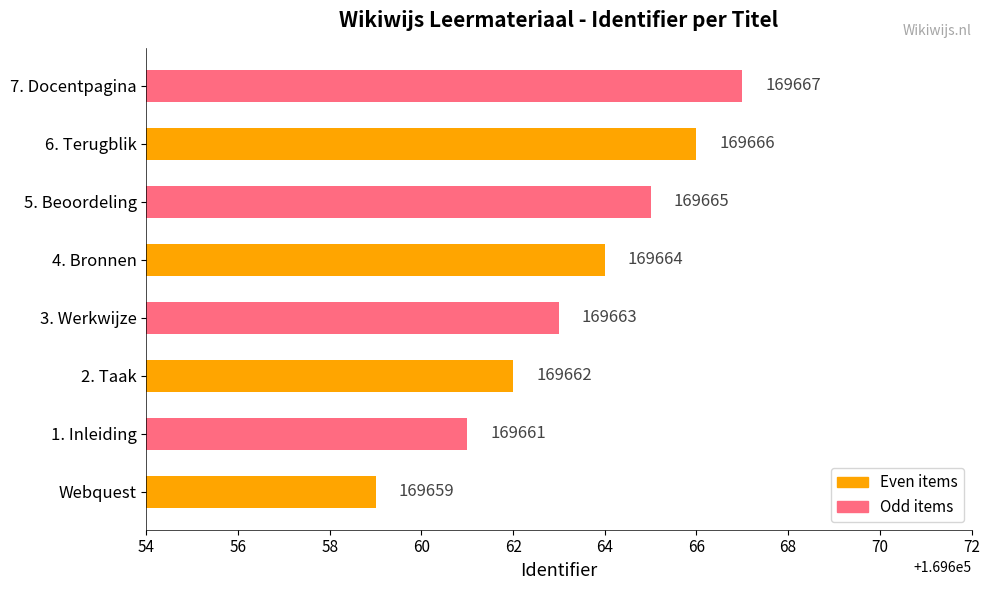

Reading top to bottom, transcribe all the data shown in this chart.

7. Docentpagina=169667	6. Terugblik=169666	5. Beoordeling=169665	4. Bronnen=169664	3. Werkwijze=169663	2. Taak=169662	1. Inleiding=169661	Webquest=169659